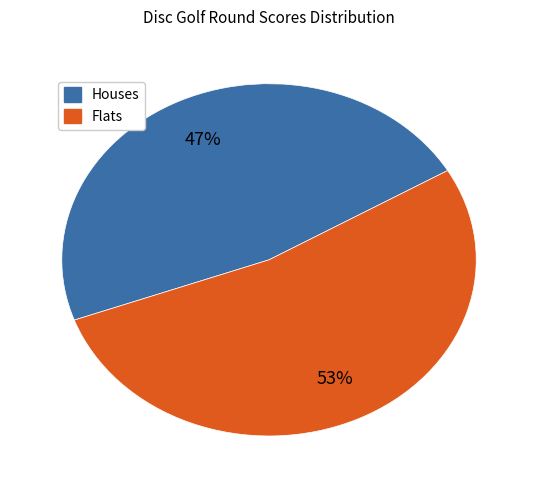

Is there any slice that represents more than half of the pie?

Yes